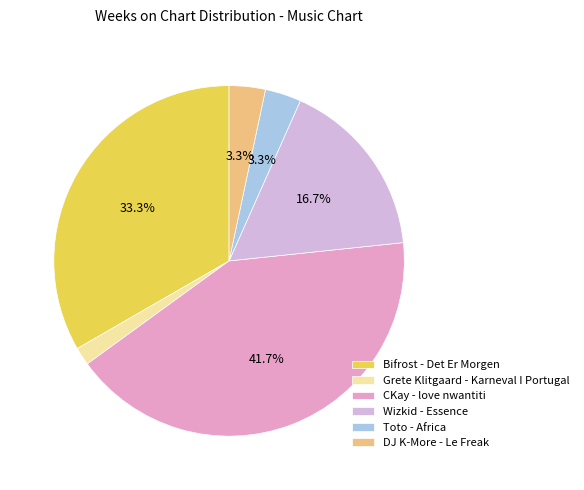

Is it true that DJ K-More - Le Freak is 3% of the pie?

True